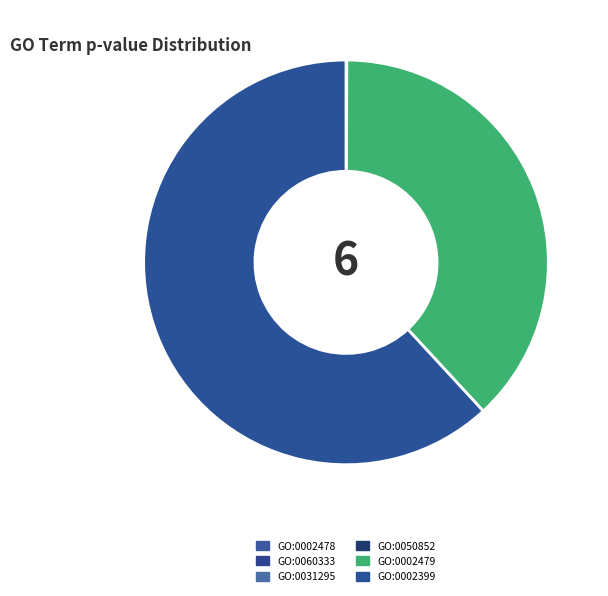

Rank the categories by value from lowest to highest.

GO:0002478, GO:0060333, GO:0031295, GO:0050852, GO:0002479, GO:0002399